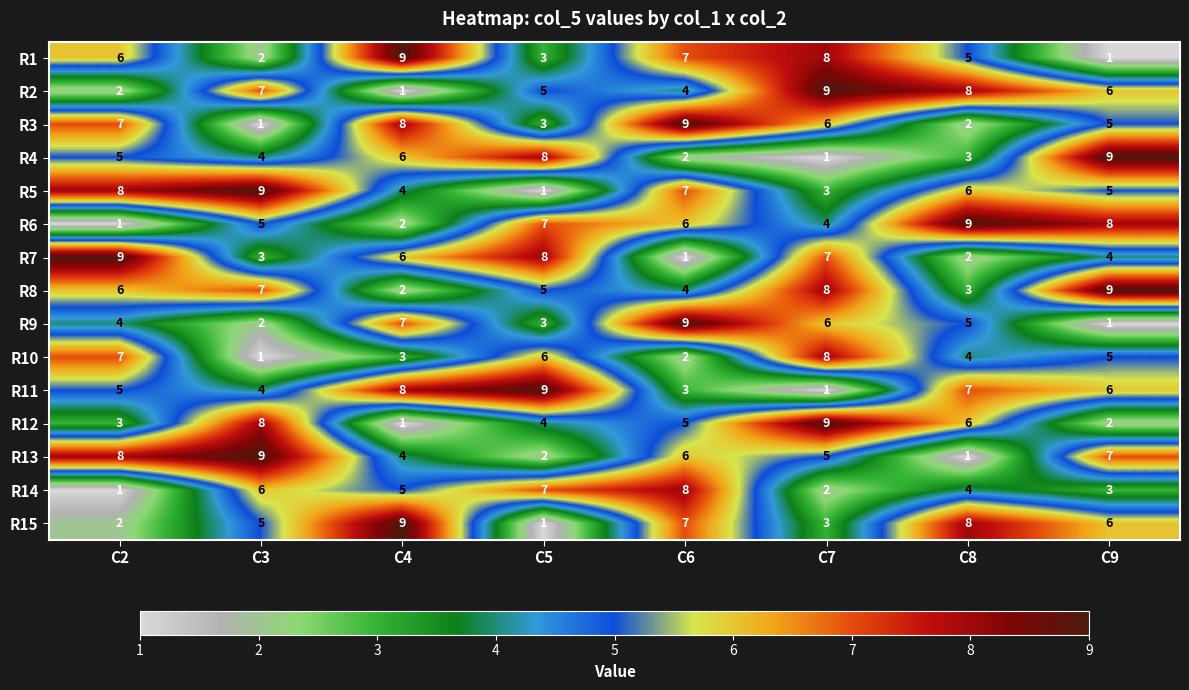

At how many categories does at least one series exceed 8?

8